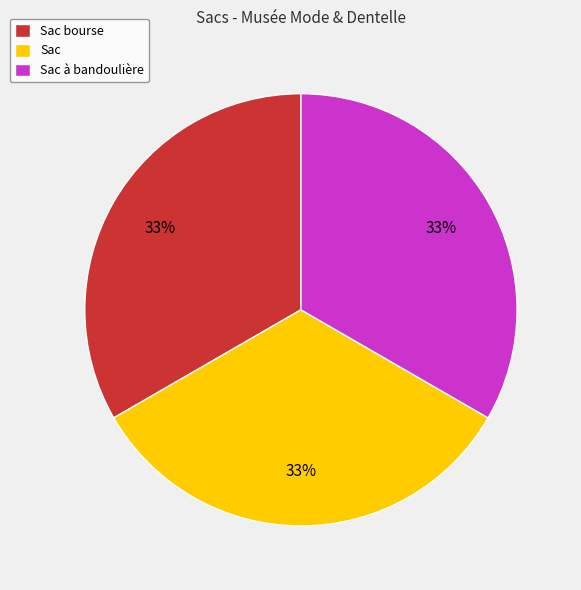

To the nearest percent, what percentage of the pie is Sac à bandoulière?

33%